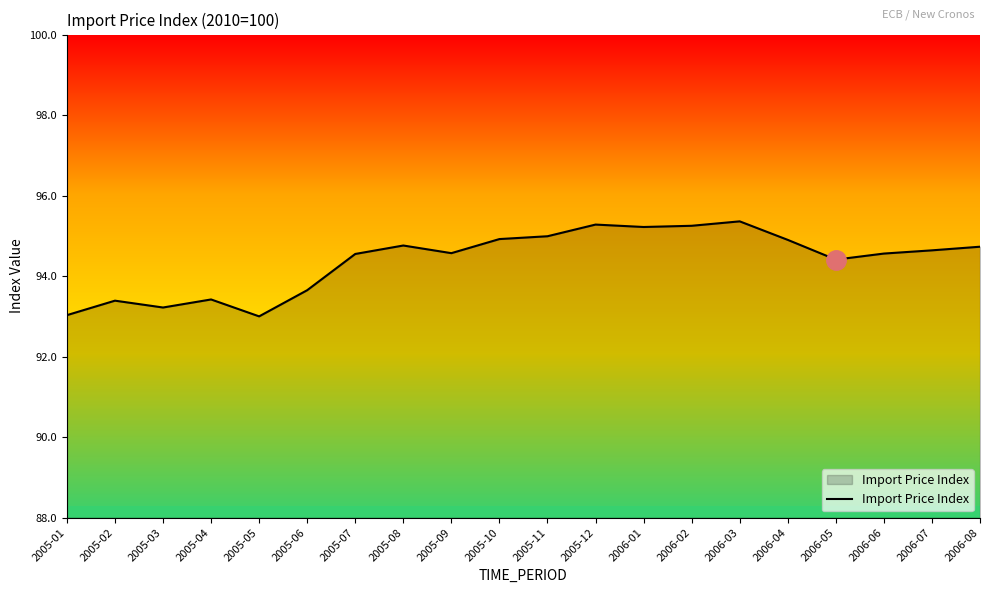

What is the difference between the values at 2005-03 and 2006-06?

1.3